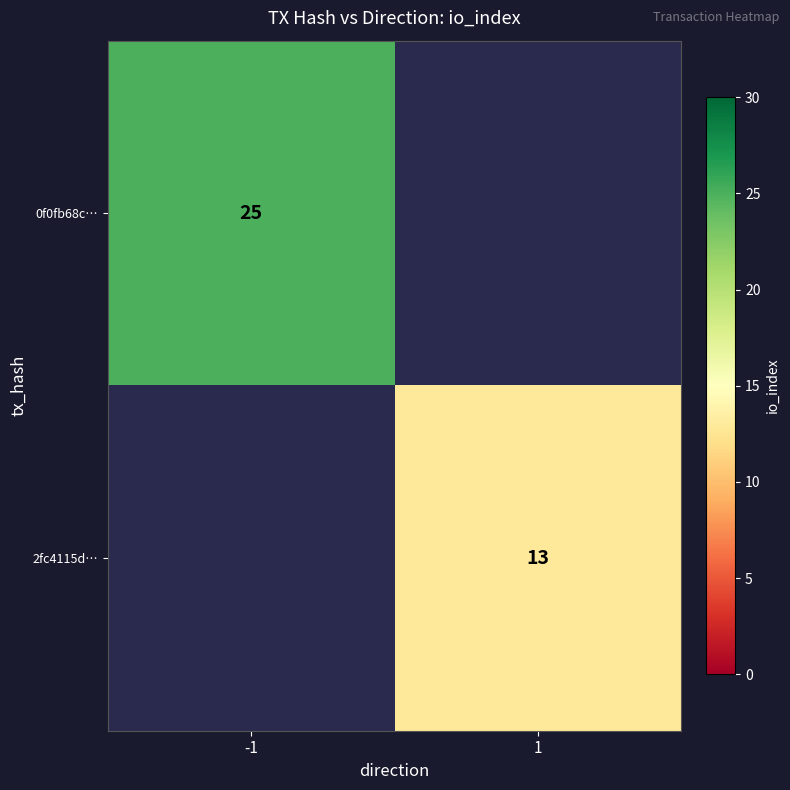

What is the greatest value displayed?

25.0